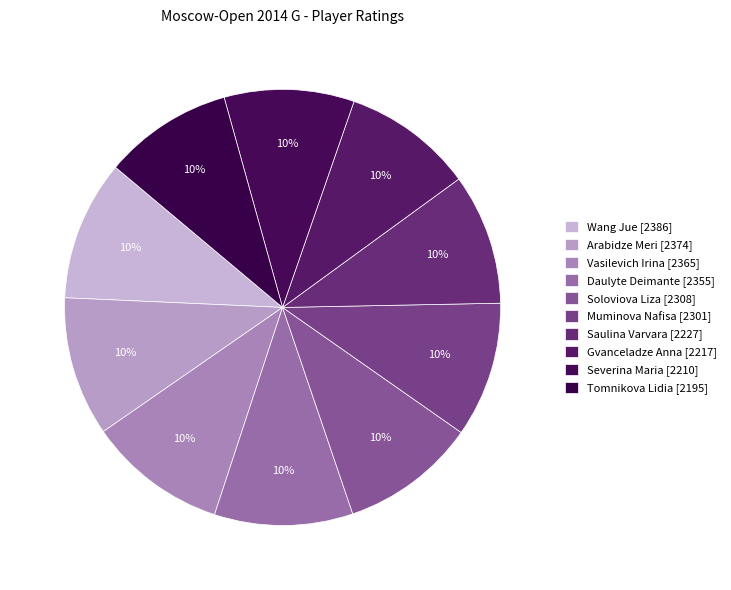

Count the number of slices in the pie.

10